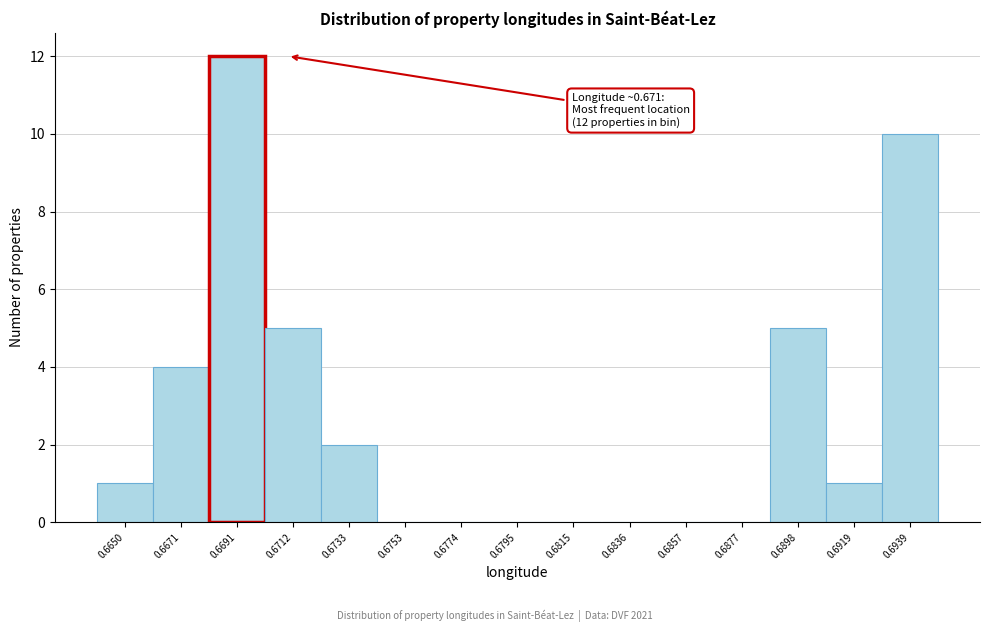

Reading left to right, extract all data points from this chart.

0.6650=1	0.6671=4	0.6691=12	0.6712=5	0.6733=2	0.6753=0	0.6774=0	0.6795=0	0.6815=0	0.6836=0	0.6857=0	0.6877=0	0.6898=5	0.6919=1	0.6939=10